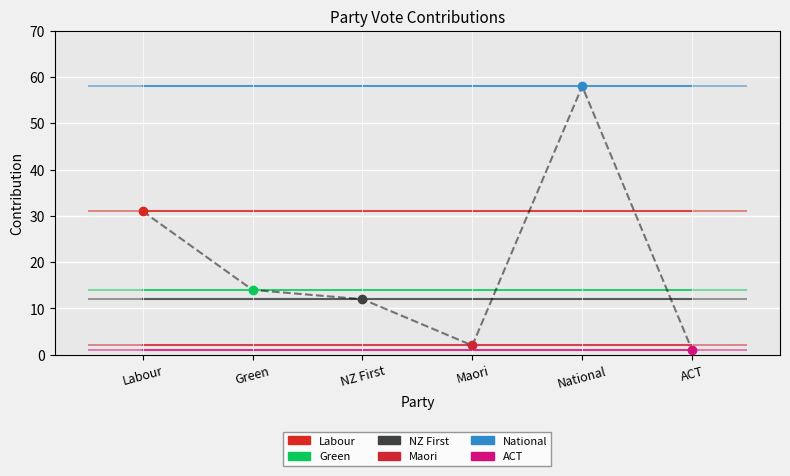

What is the label of the 1st point from the right?

ACT